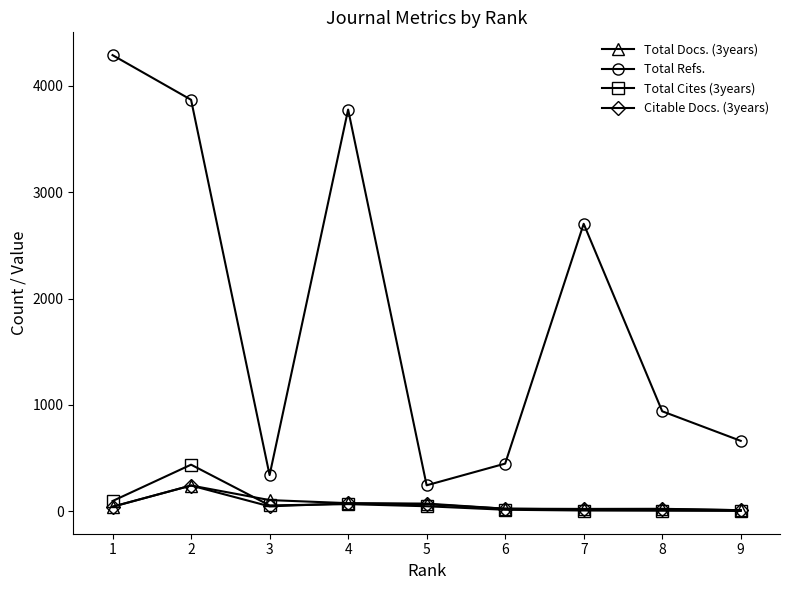

What is the difference between the highest and lowest values at 8?

935